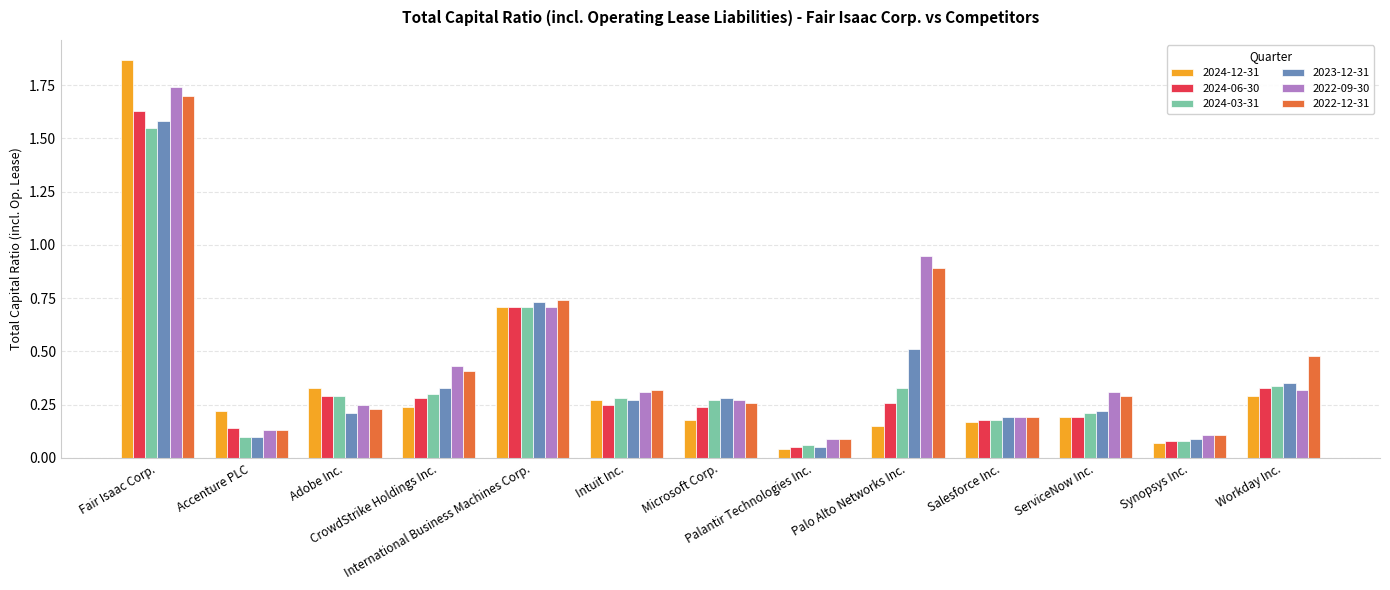

What is the sum of all 2022-09-30 values?

5.8